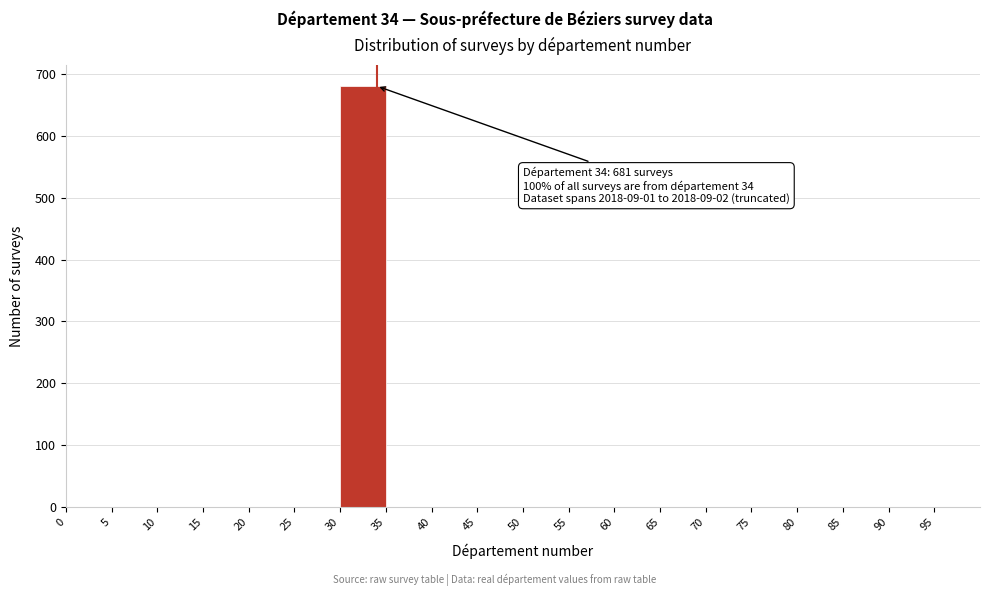

Which range on the x-axis has the tallest bar?

30 to 35